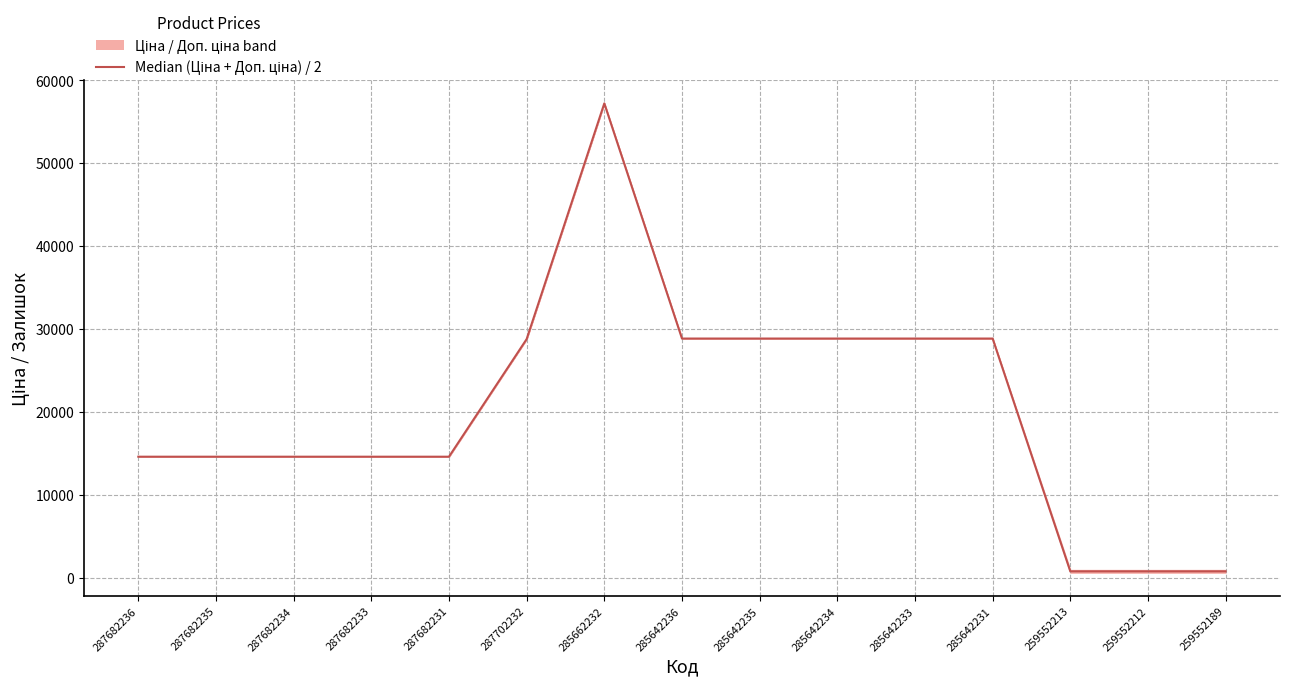

What position from the right is 285662232?

9